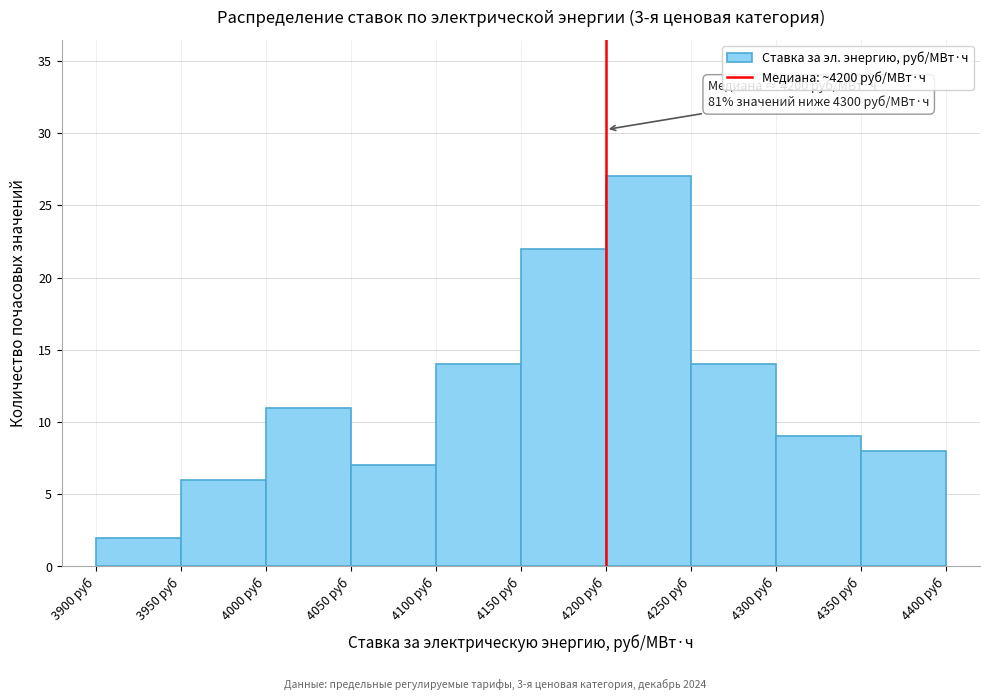

Over which range of the x-axis is the bar tallest?

4200 to 4250